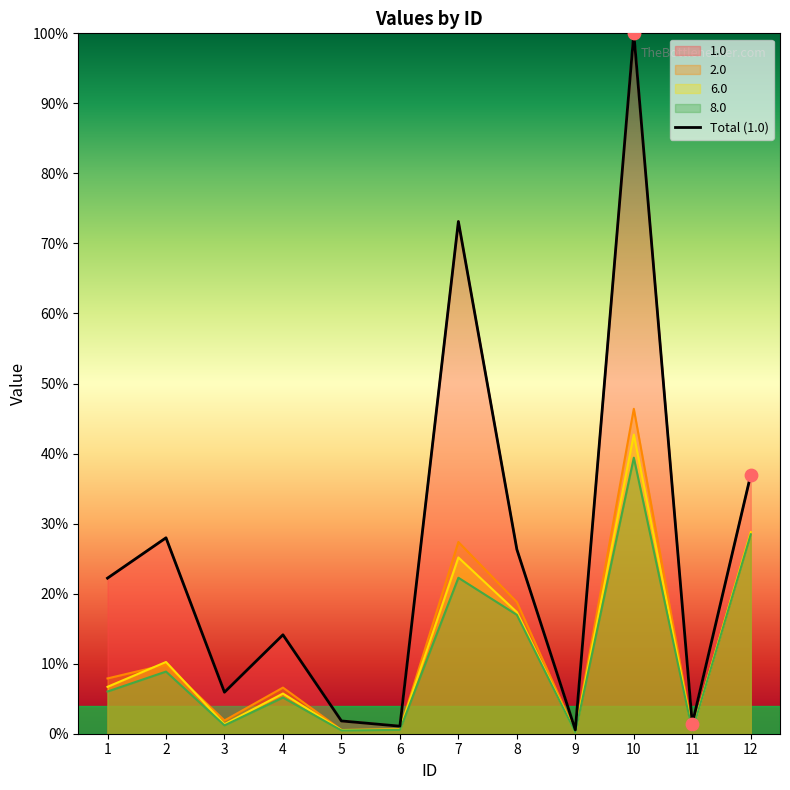

Is the value of 6.0 at 11 greater than the value of 8.0 at 8?

No